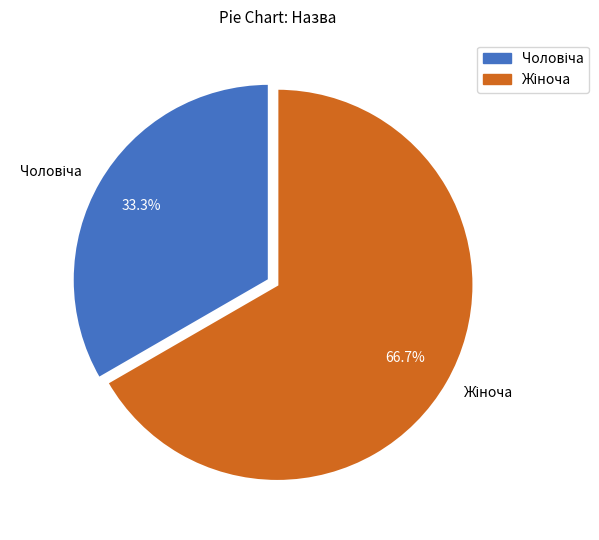

To the nearest percent, what is the average slice percentage?

50%